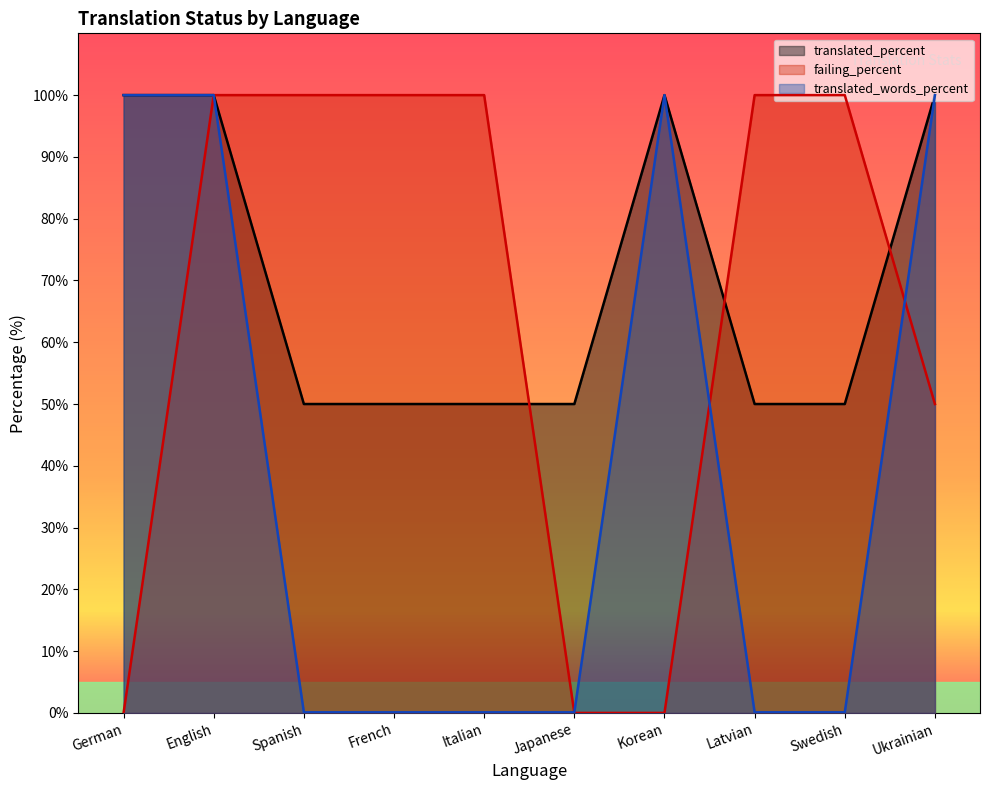

Rank the series by their maximum value, from lowest to highest.

translated_percent, failing_percent, translated_words_percent